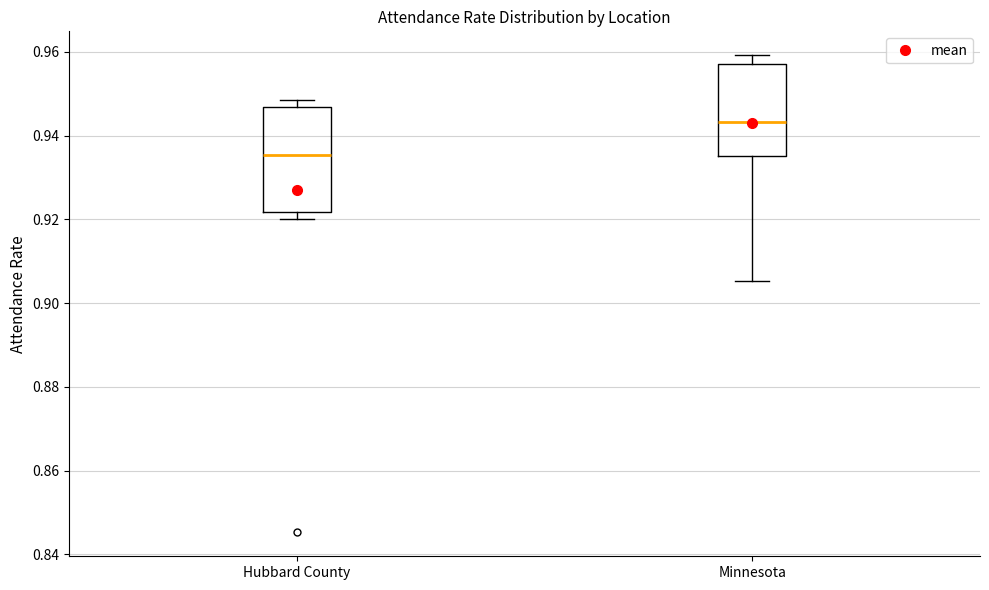

Reading left to right, read every box against the y-axis: the position of its median line, the range the box covers, and the ends of its whiskers. The values are not printed on the chart, so give them approximately, as read against the axis.

Hubbard County: median 0.936, box 0.922 to 0.946, whiskers 0.920 to 0.948
Minnesota: median 0.944, box 0.936 to 0.958, whiskers 0.906 to 0.960